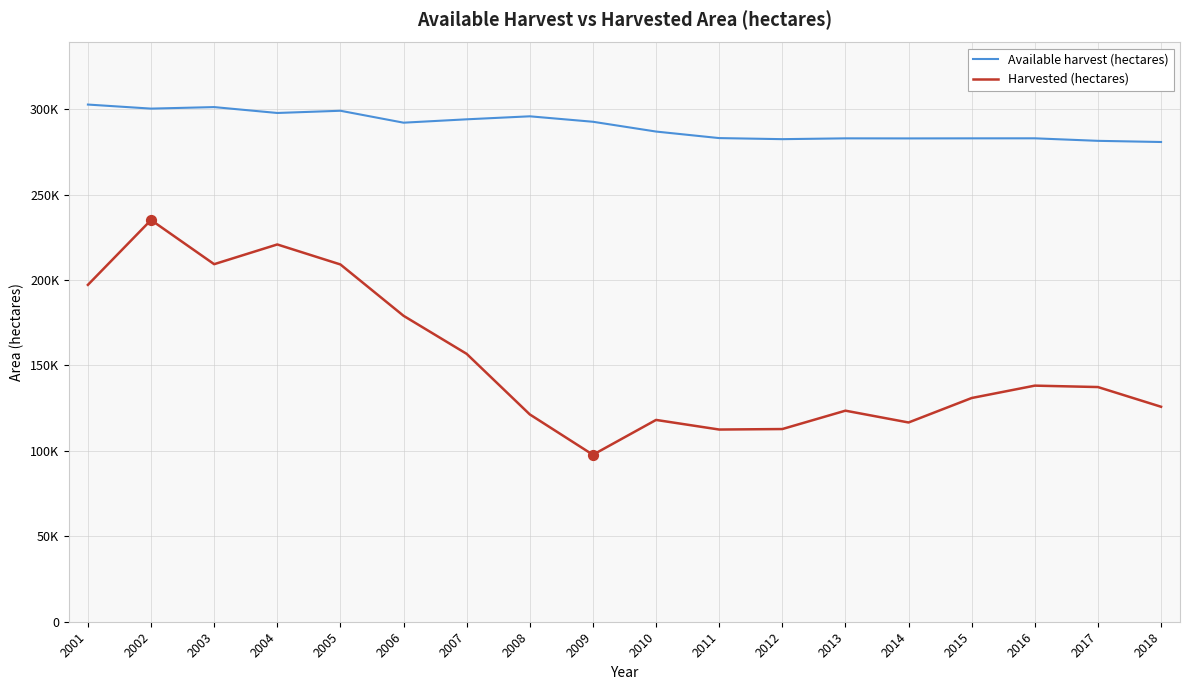

At how many categories does at least one series exceed 121515?

18